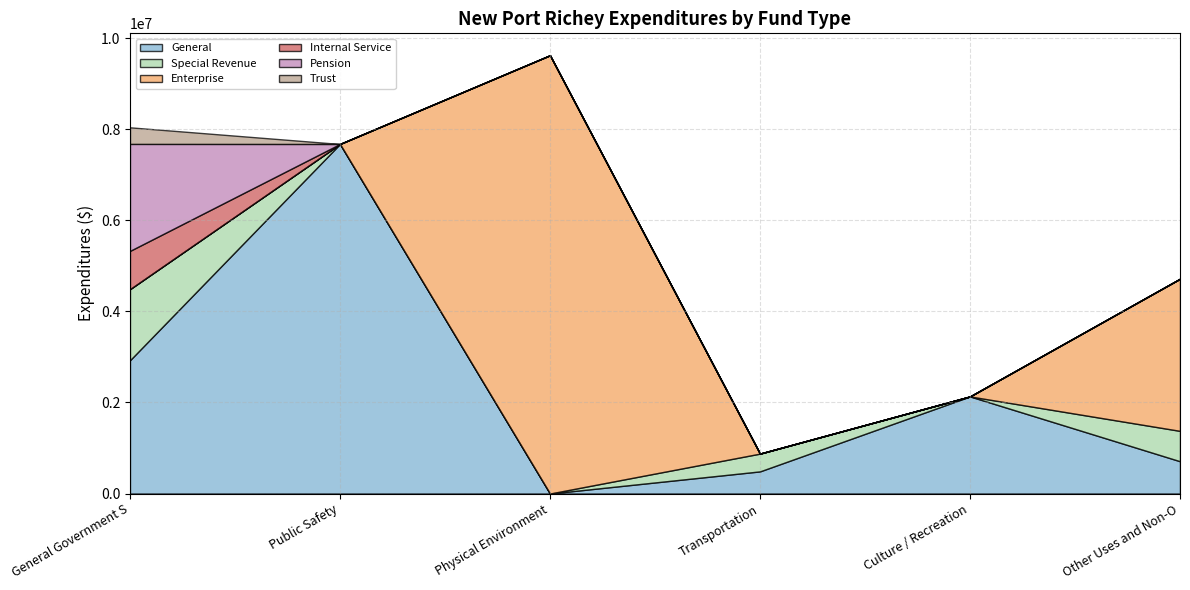

What is the spread (max minus min) of values at Public Safety?

7680168